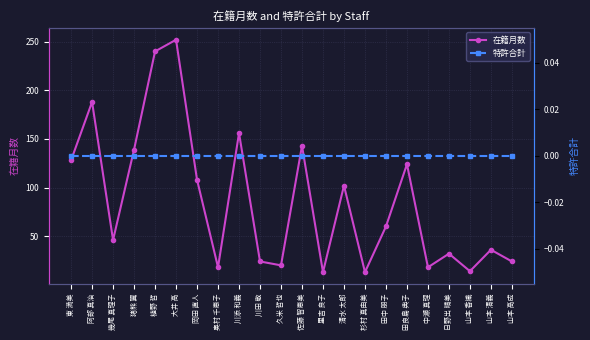

At which category does the chart reach its peak across all series?

大井 高